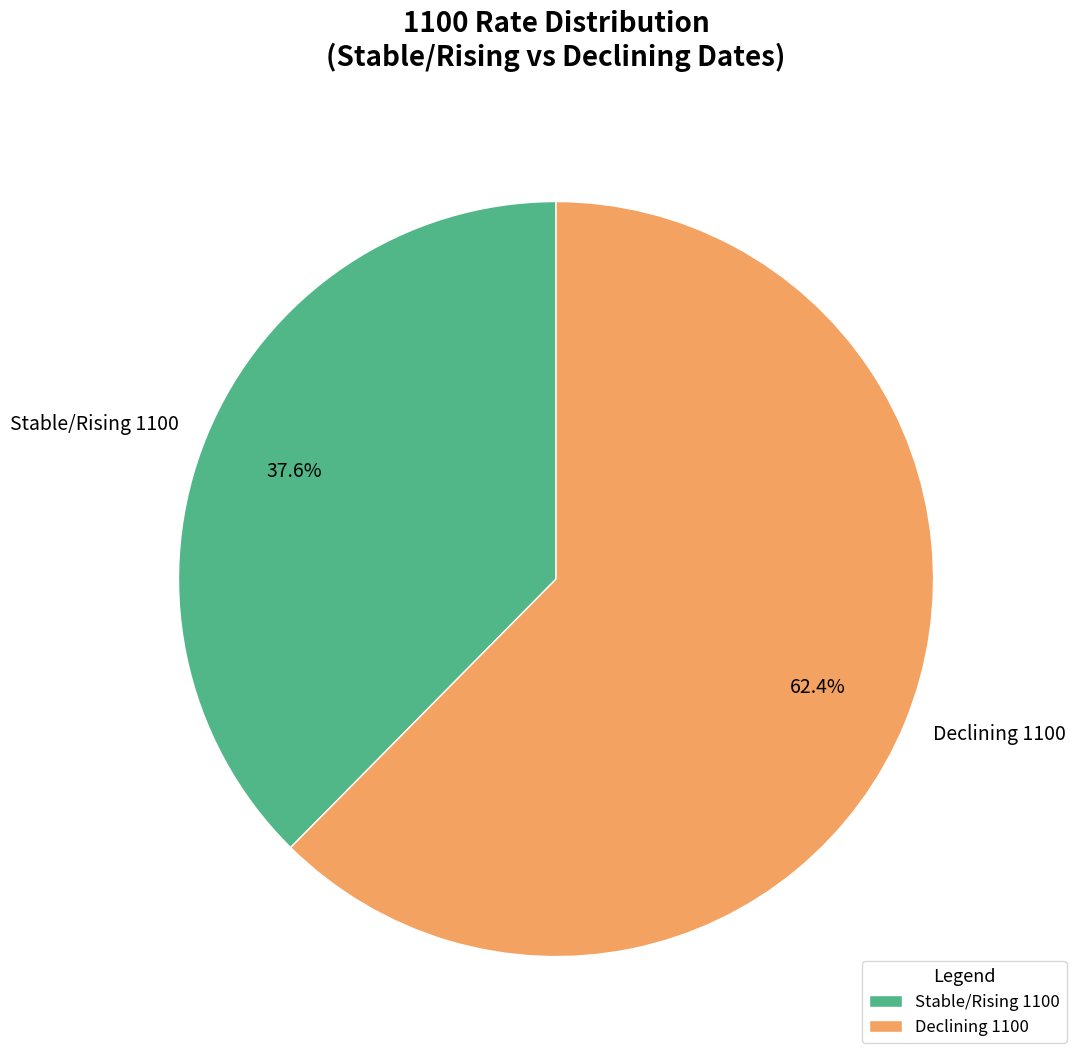

What is the majority slice?

Declining 1100